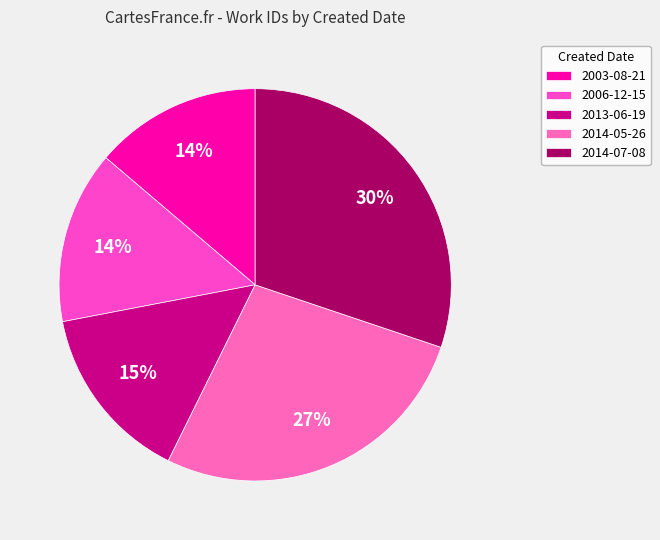

What is the ratio of the value at 2014-07-08 to the value at 2003-08-21?

2.2